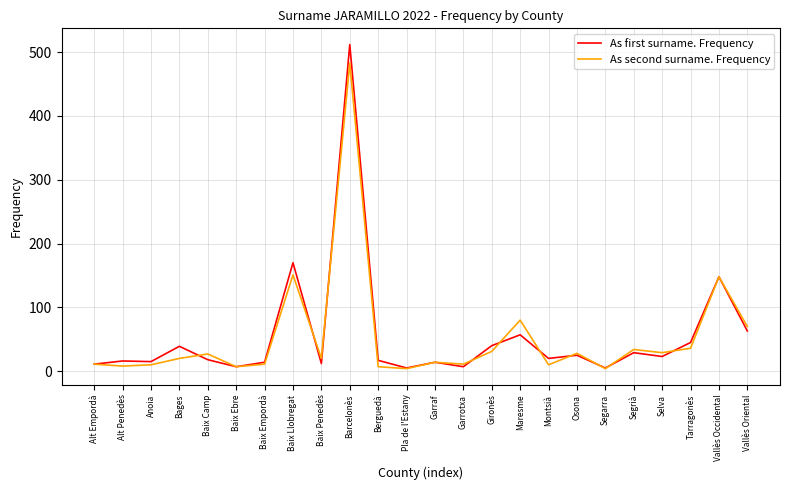

True or false: As second surname. Frequency has a value of 70 at Vallès Oriental.

True